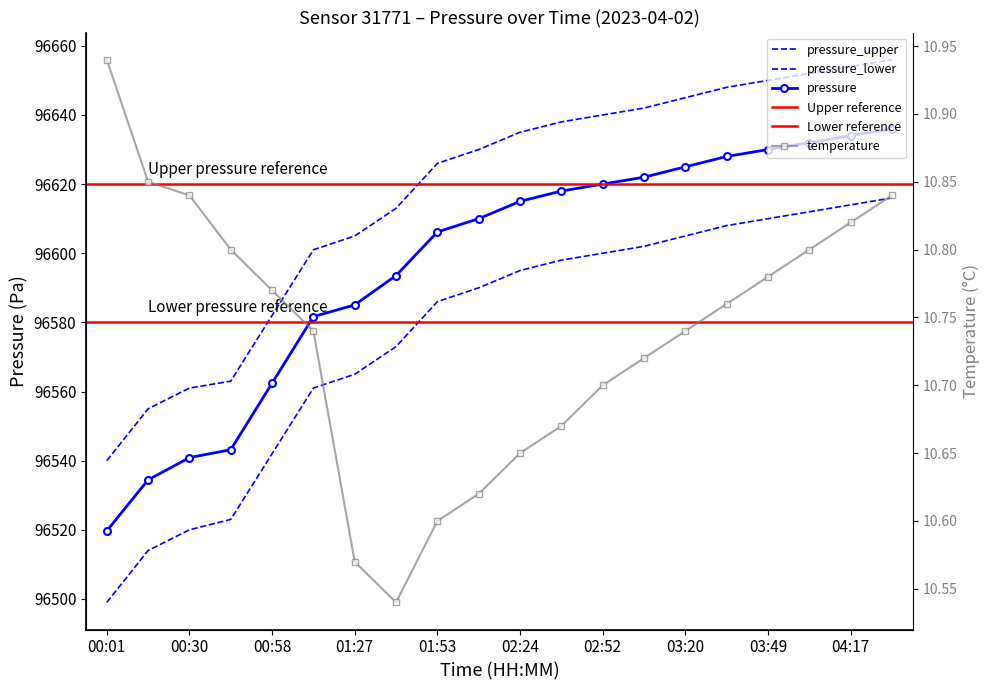

Which series changed the most between 02:10 and 03:20?

pressure